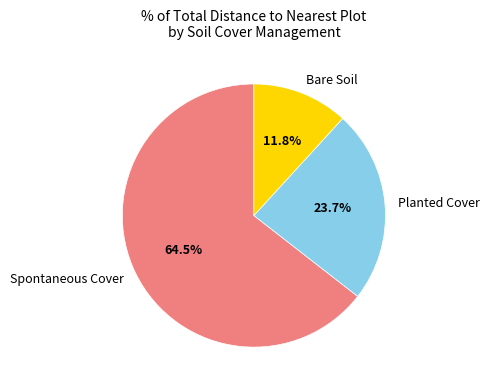

What portion of the pie excludes Bare Soil?

88.2%